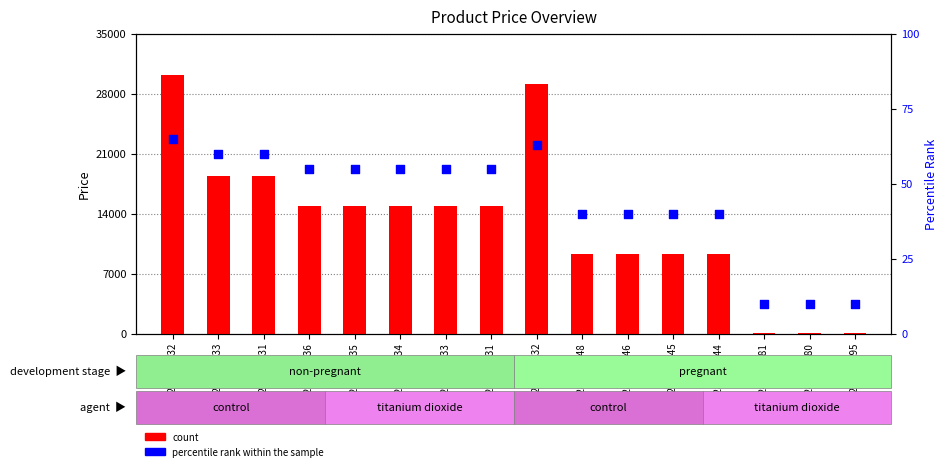

Which series reaches the minimum Y coordinate?

percentile rank within the sample